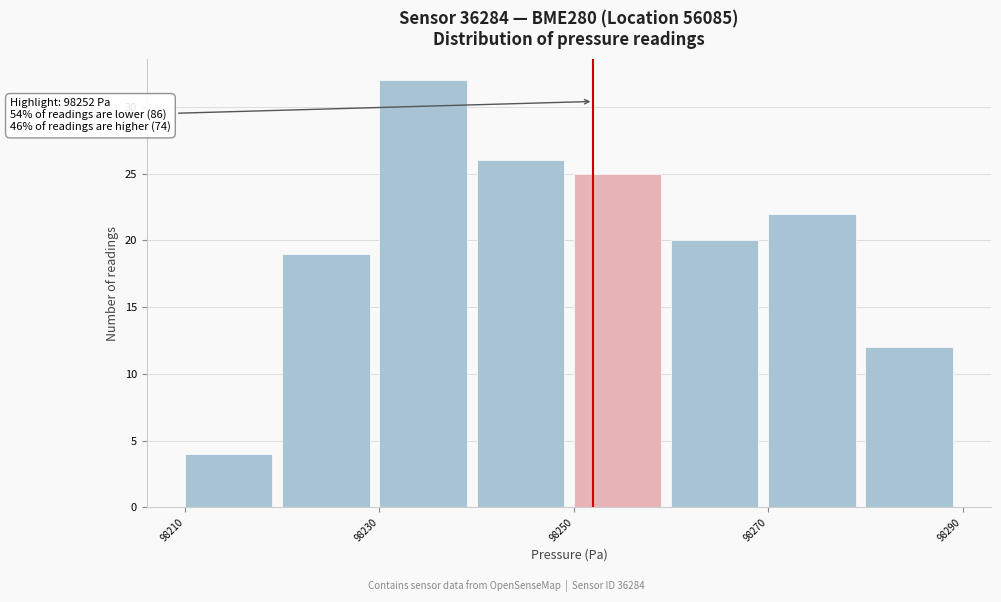

Over which range of the x-axis is the bar tallest?

98230 to 98240